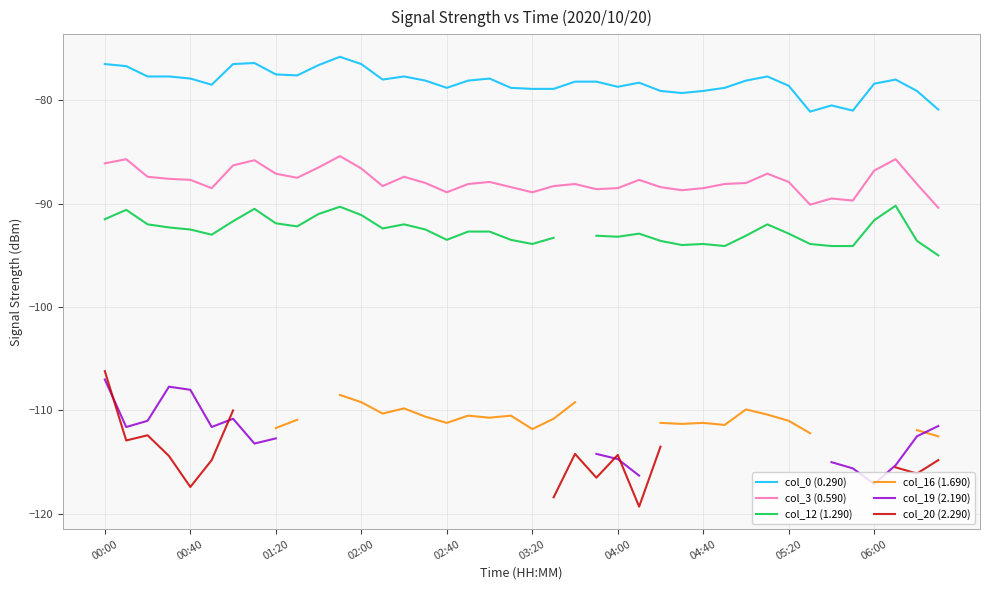

Between 11 and 21, which is larger?

11